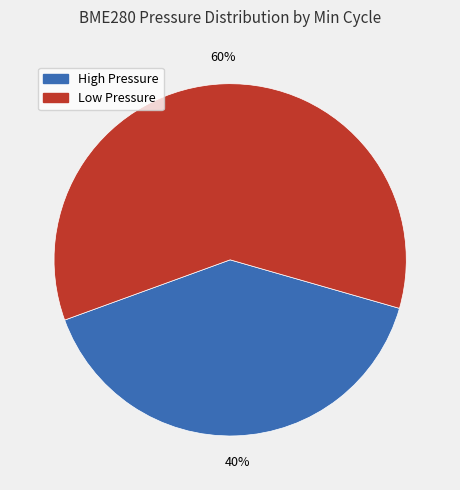

How many slices are in this pie chart?

2